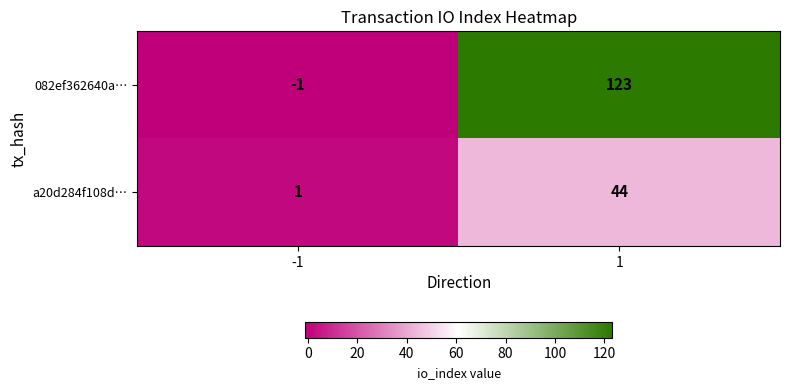

True or false: a20d284f108d… has a value of 0 at -1.

False